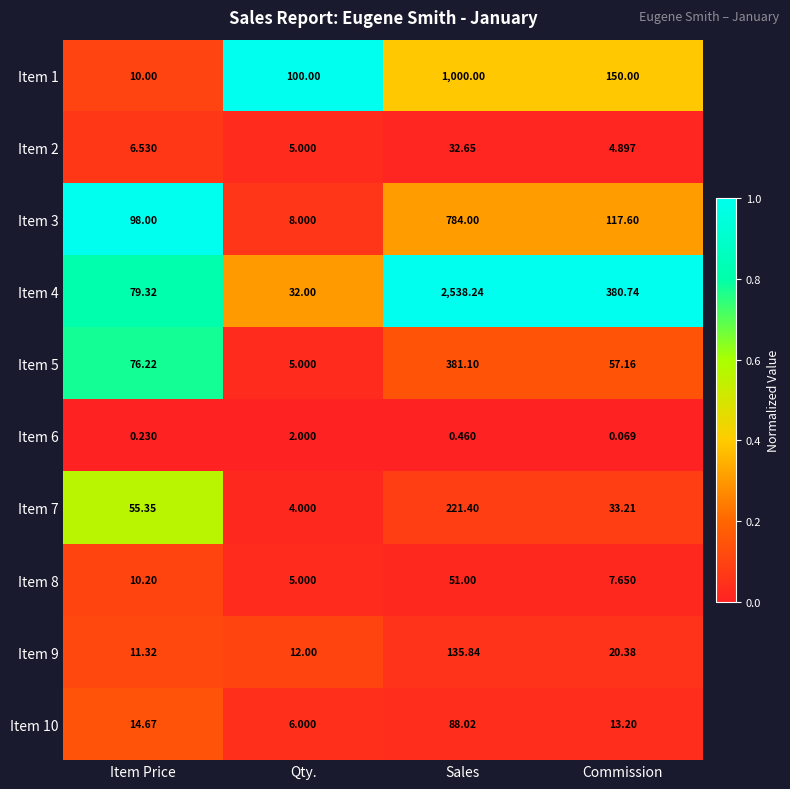

At which label does Item 1 first exceed 150?

Sales